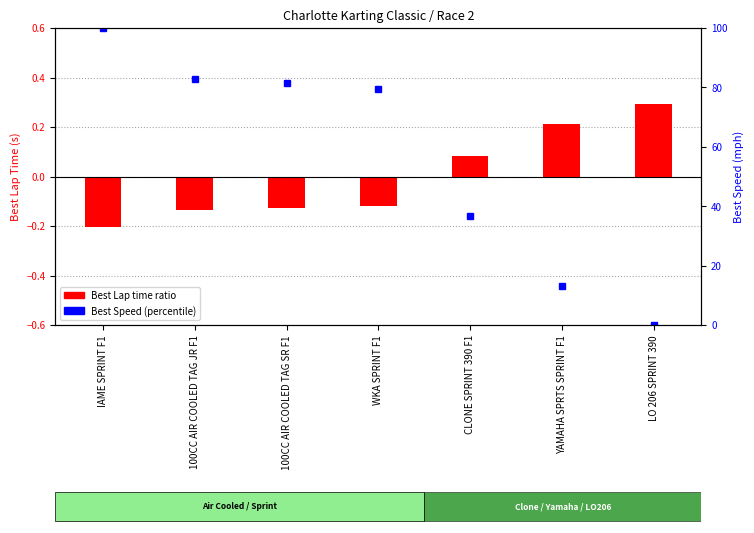

What position from the right is WKA SPRINT F1?

4